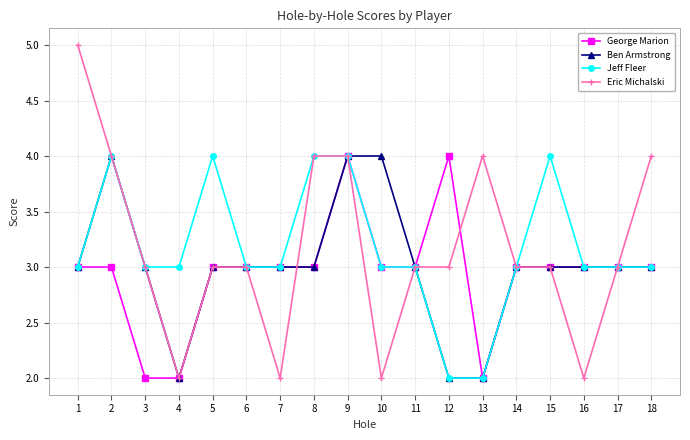

What is the total value across all series at 7?

11